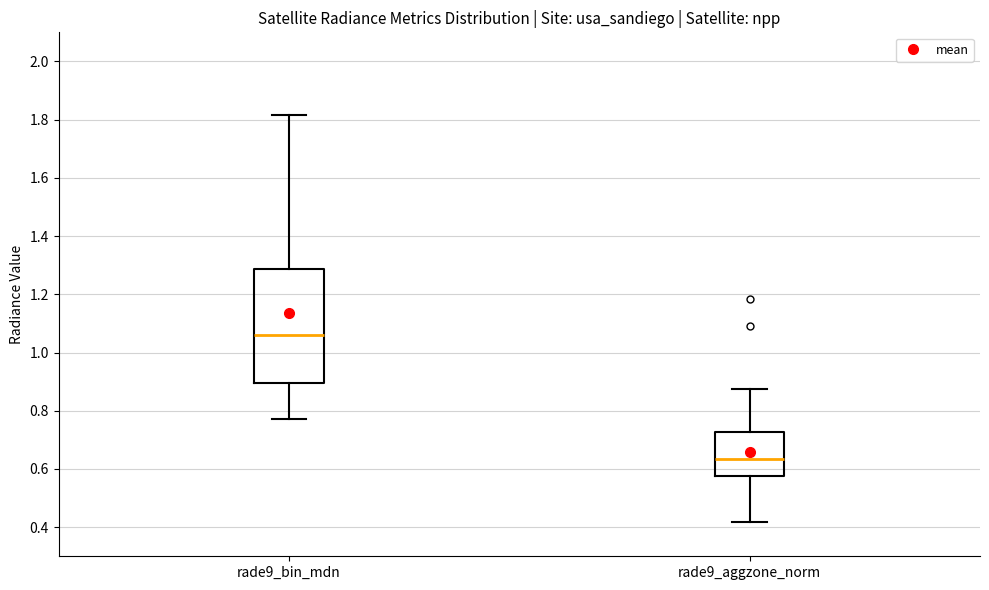

Which box has the lowest median line?

rade9_aggzone_norm